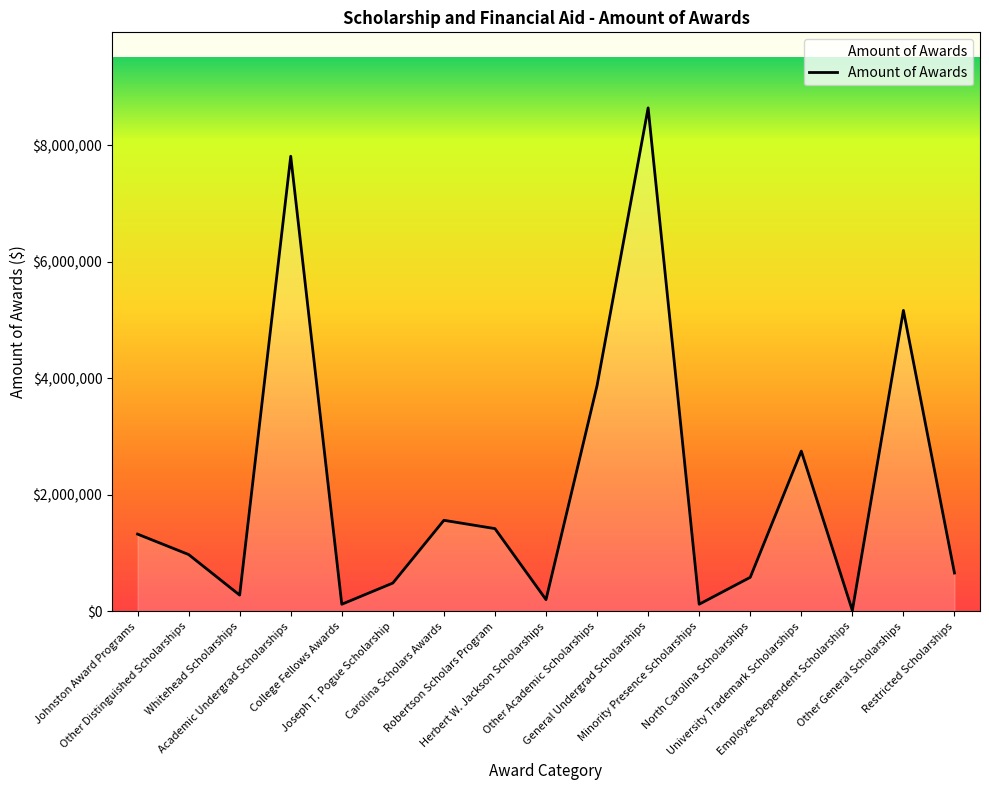

Approximately how many times larger is the value at Robertson Scholars Program compared to Whitehead Scholarships?

5.1